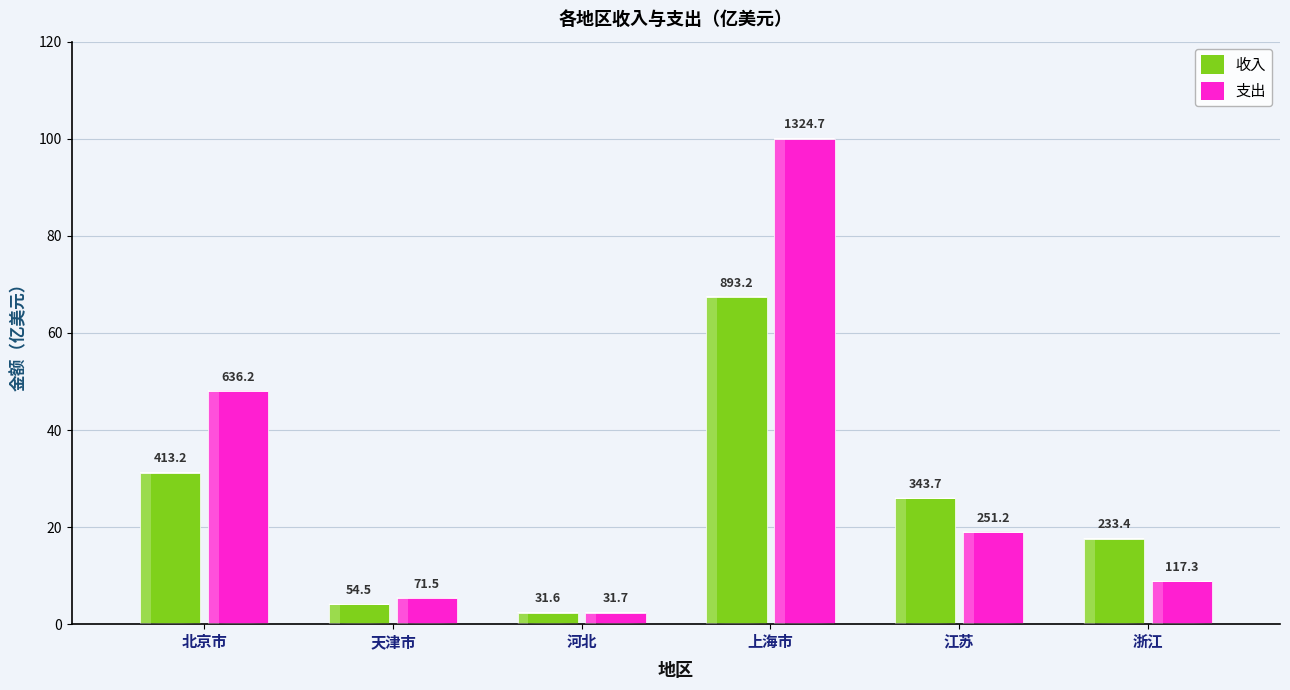

Which category has the lowest value in the 收入 series?

河北